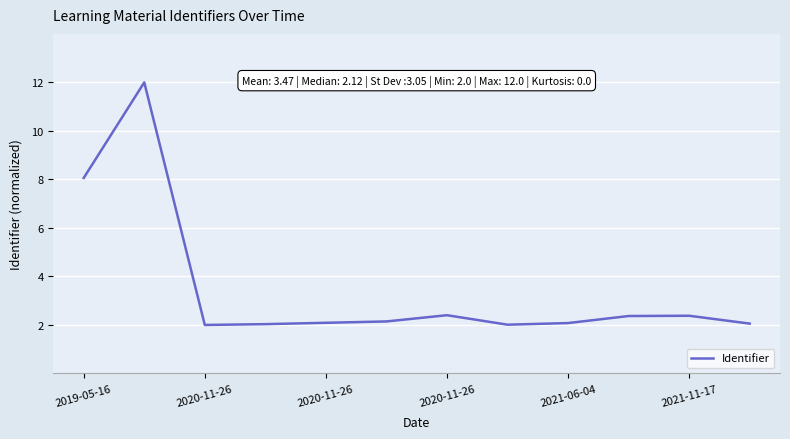

What is the minimum value shown in the chart?

2.0